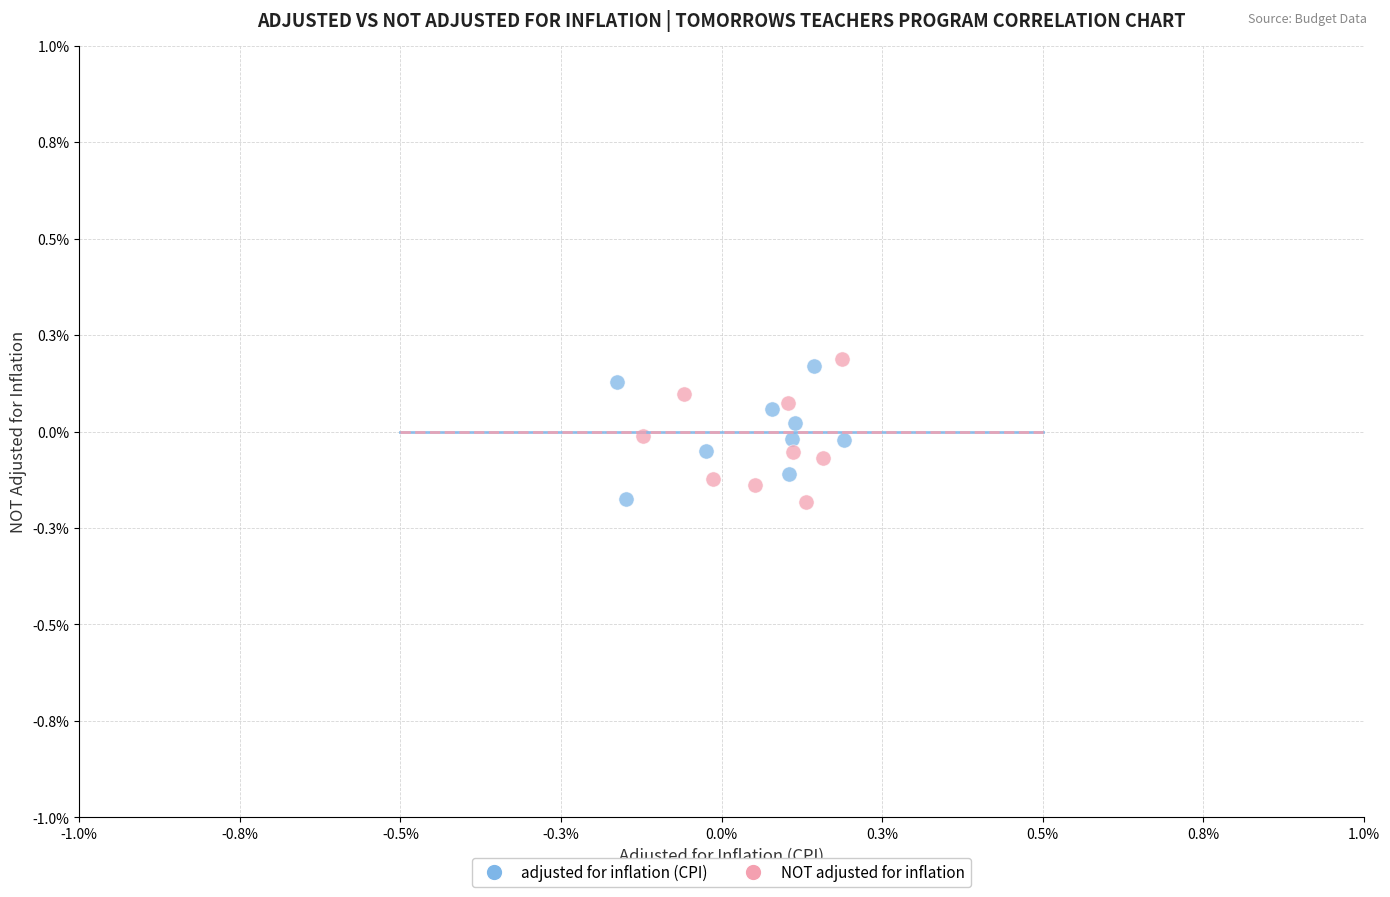

Which series has the largest Y range (max minus min)?

NOT adjusted for inflation